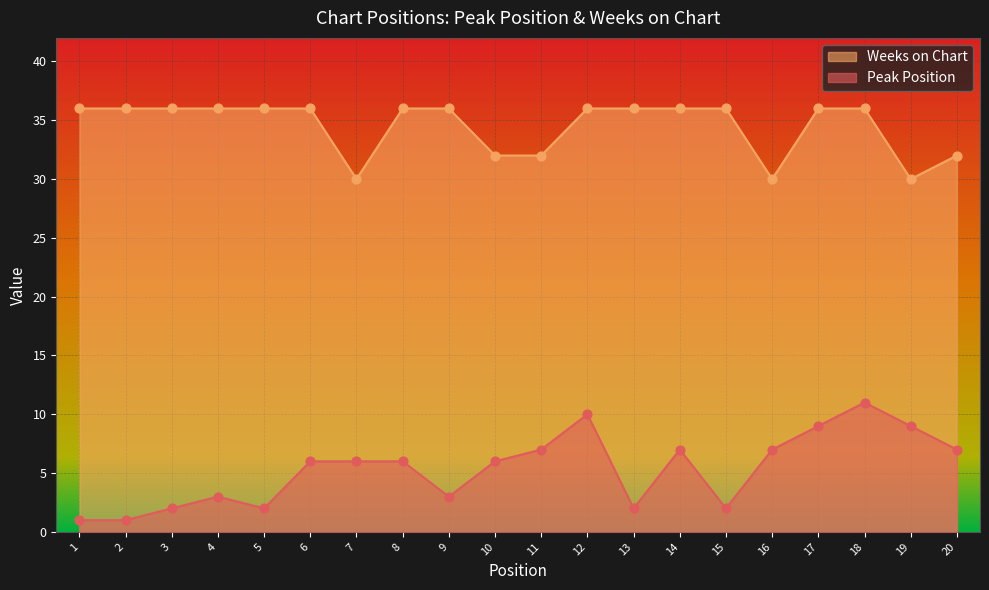

At which category is the sum across all series the highest?

18